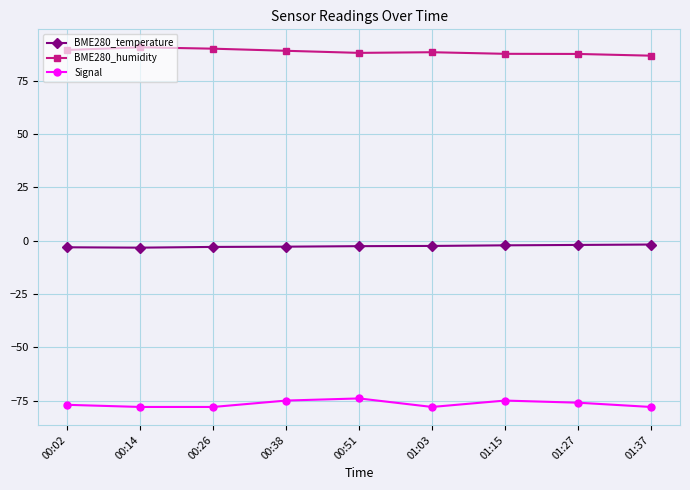

What is the difference between the BME280_temperature values at 00:38 and 00:51?

0.2